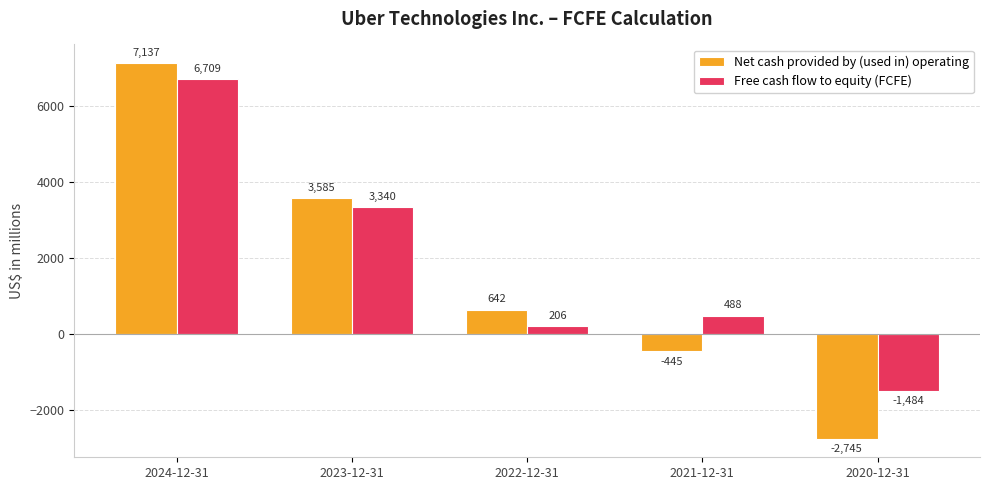

Rank the series by their average value, from highest to lowest.

Free cash flow to equity (FCFE), Net cash provided by (used in) operating